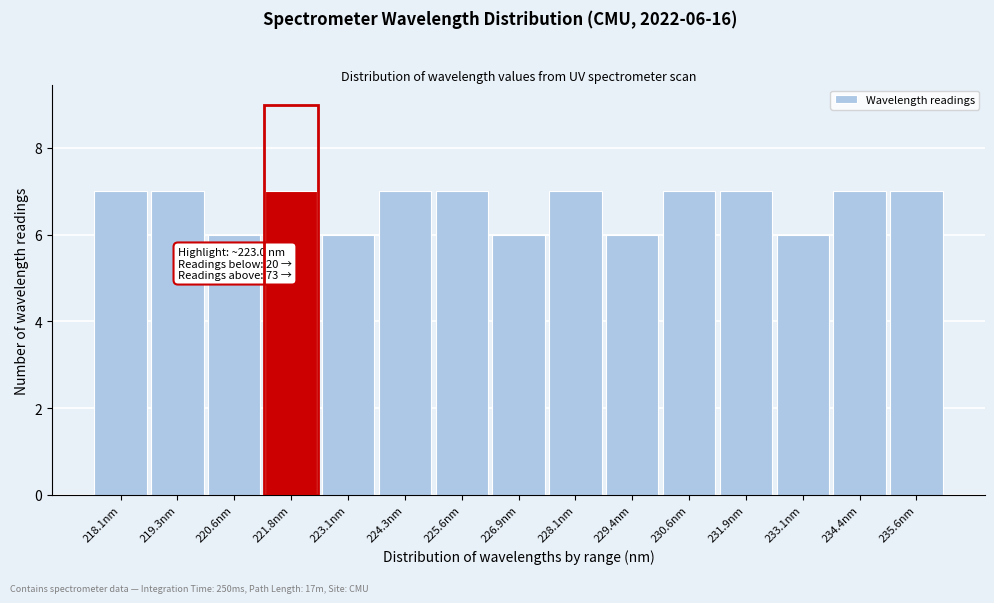

Reading left to right, extract all data points from this chart.

7	7	6	7	6	7	7	6	7	6	7	7	6	7	7